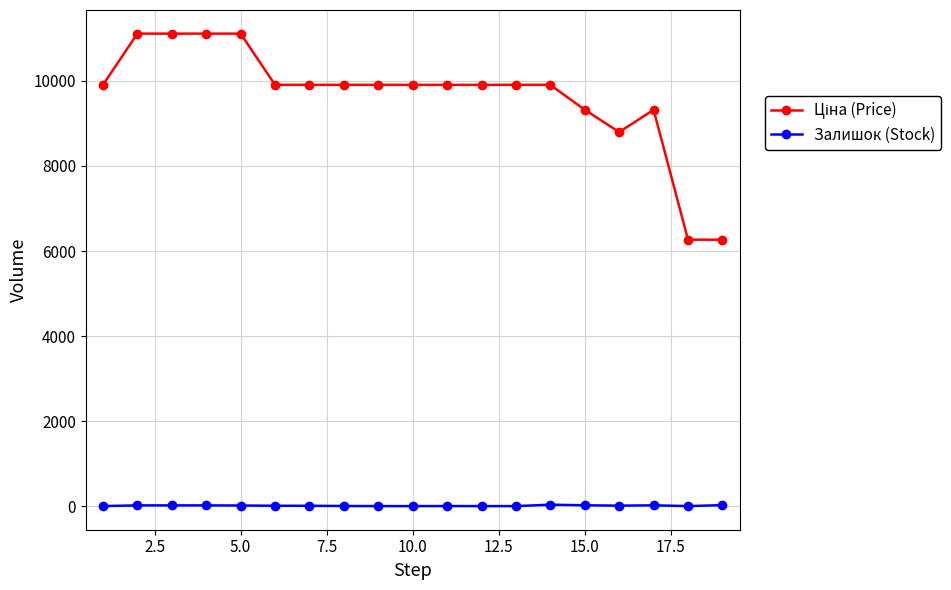

At how many categories does at least one series exceed 5974?

19